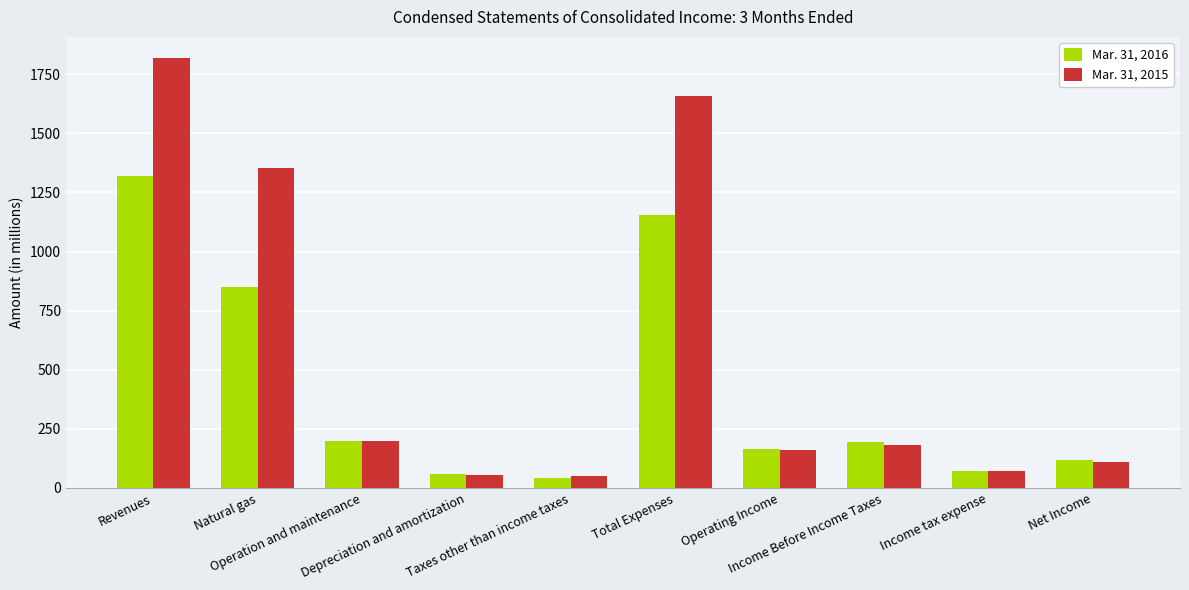

How many bars are there in each group?

2